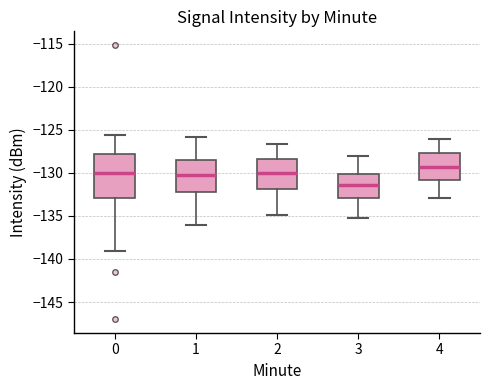

Reading left to right, transcribe this box plot: for each box, give where its median line is, the range the box spans, and where its two whiskers end, as read against the y-axis. The values are not printed on the chart, so give them approximately, as read against the axis.

0: median -130.0, box -133.0 to -128.0, whiskers -139.0 to -125.5
1: median -130.0, box -132.0 to -128.5, whiskers -136.0 to -126.0
2: median -130.0, box -132.0 to -128.5, whiskers -135.0 to -126.5
3: median -131.5, box -133.0 to -130.0, whiskers -135.0 to -128.0
4: median -129.5, box -131.0 to -127.5, whiskers -133.0 to -126.0